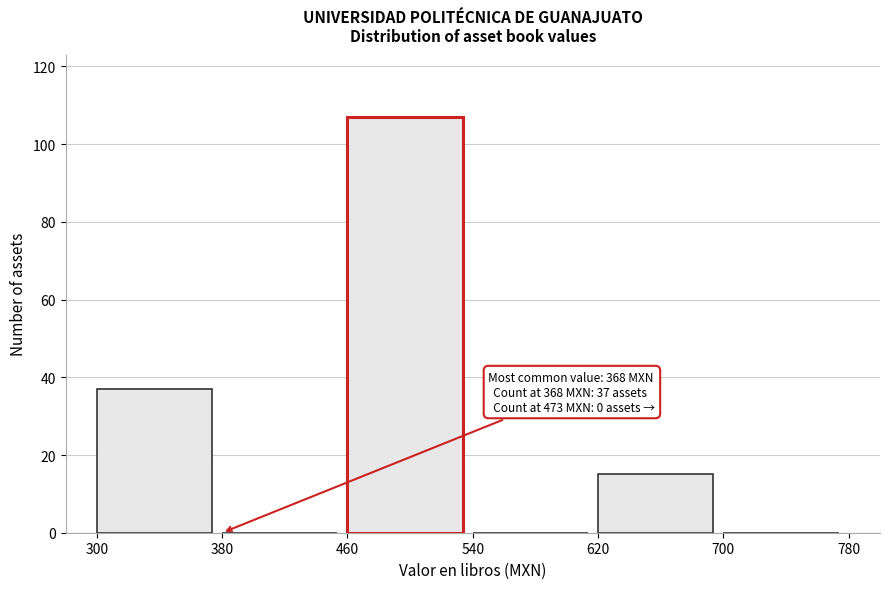

Which range on the x-axis has the tallest bar?

460 to 540